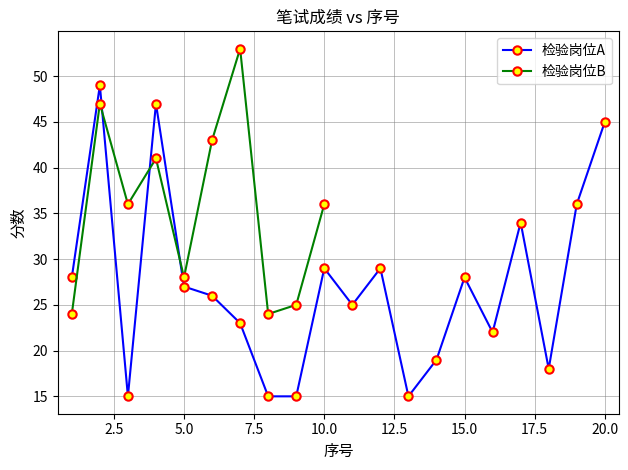

Rank the categories by value from lowest to highest.

3, 8, 9, 13, 18, 14, 16, 7, 11, 6, 5, 1, 15, 10, 12, 17, 19, 20, 4, 2